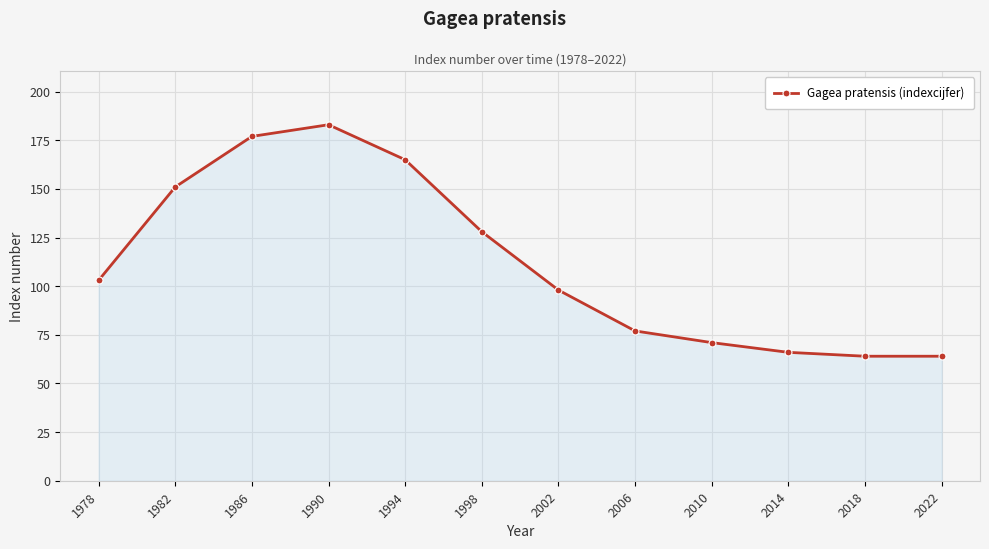

At which label is the value closest to 123?

1998